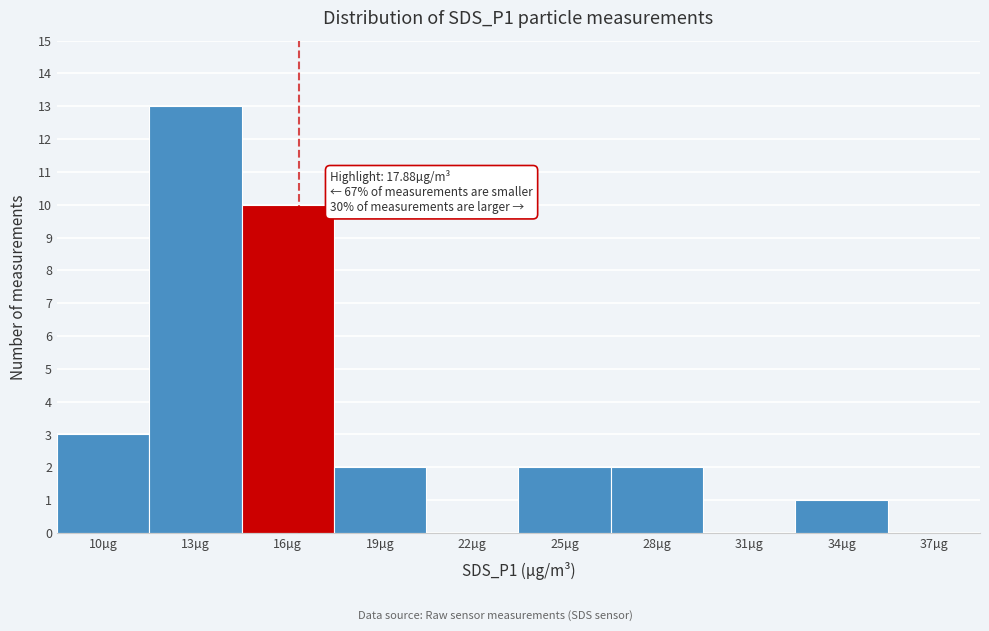

Reading left to right, transcribe all the data shown in this chart.

10µg=3	13µg=13	16µg=10	19µg=2	22µg=0	25µg=2	28µg=2	31µg=0	34µg=1	37µg=0